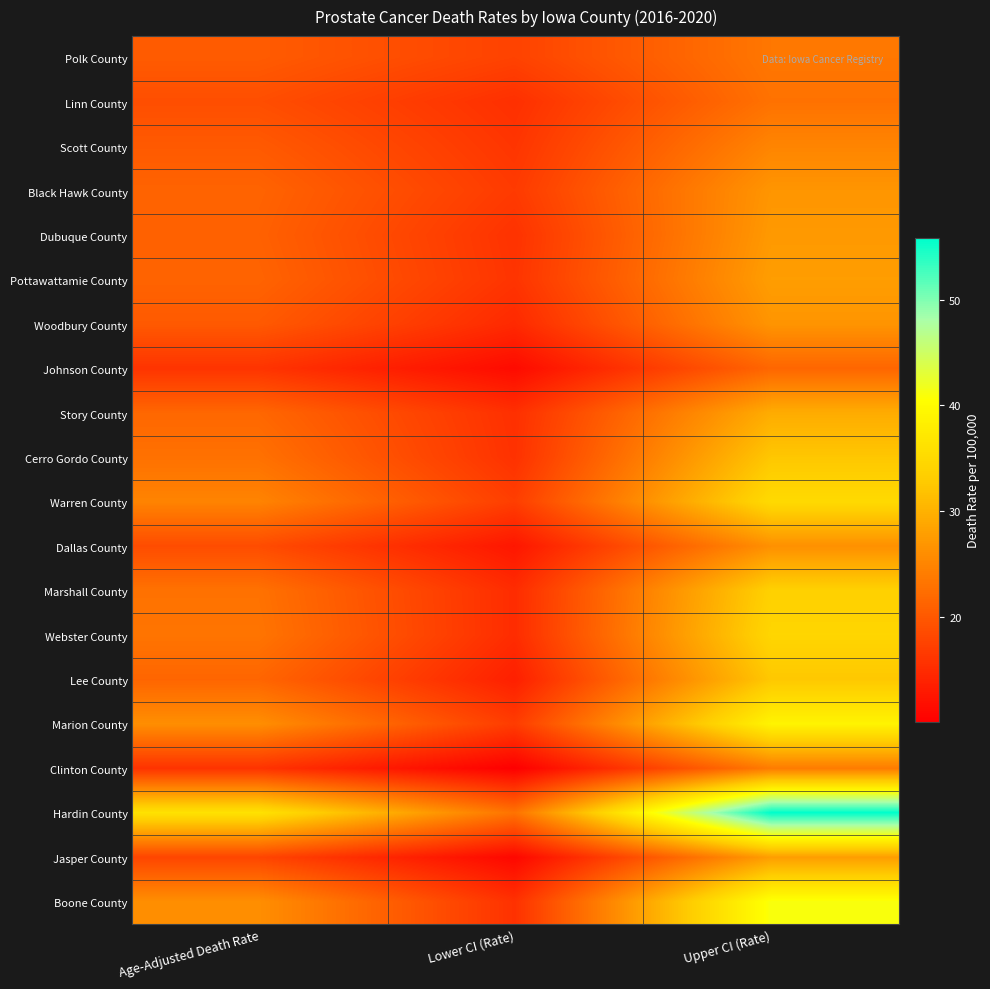

At how many categories does at least one series exceed 36?

2